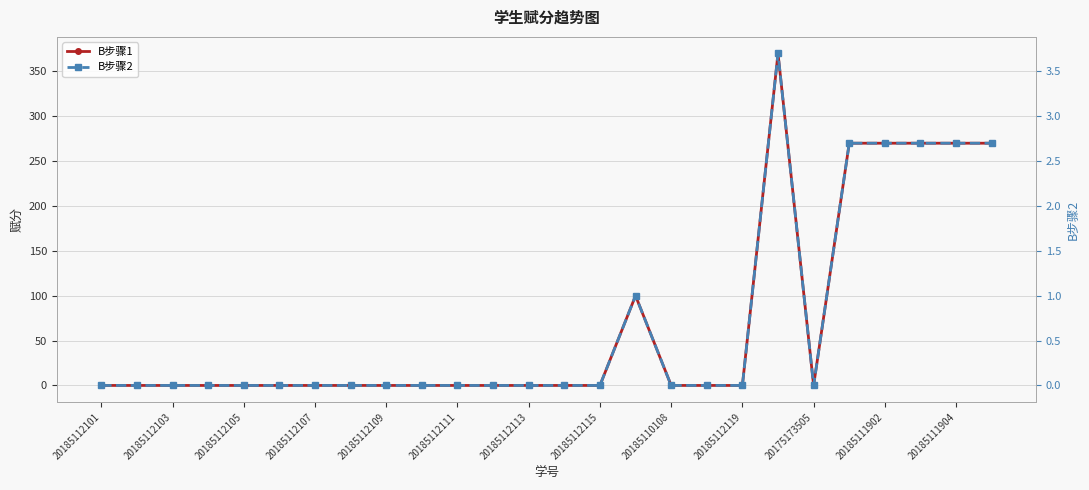

What is the label of the 22nd point from the left?

21